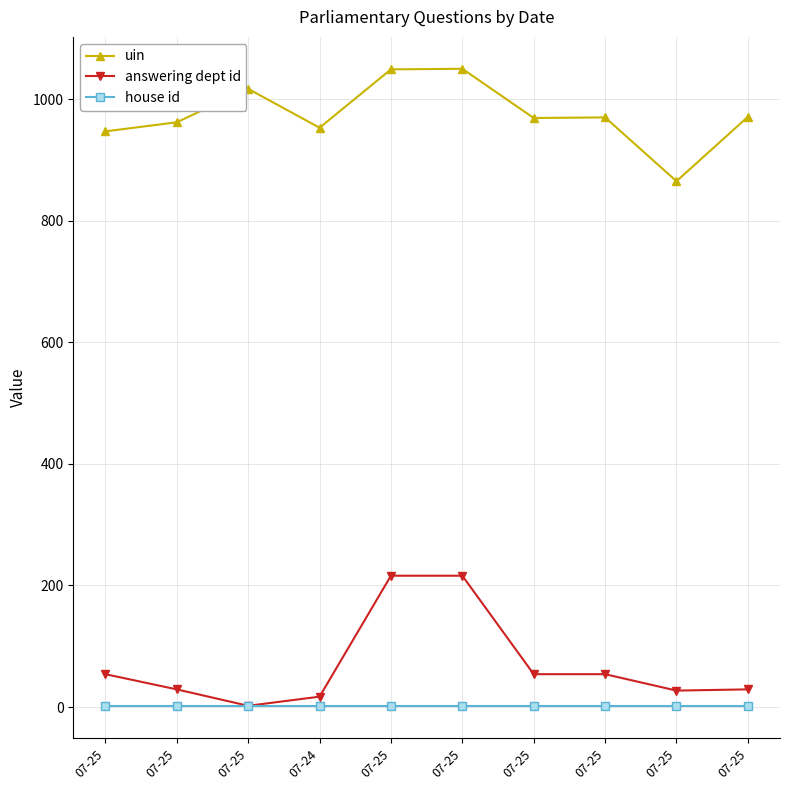

True or false: house id and uin cross at least once.

False